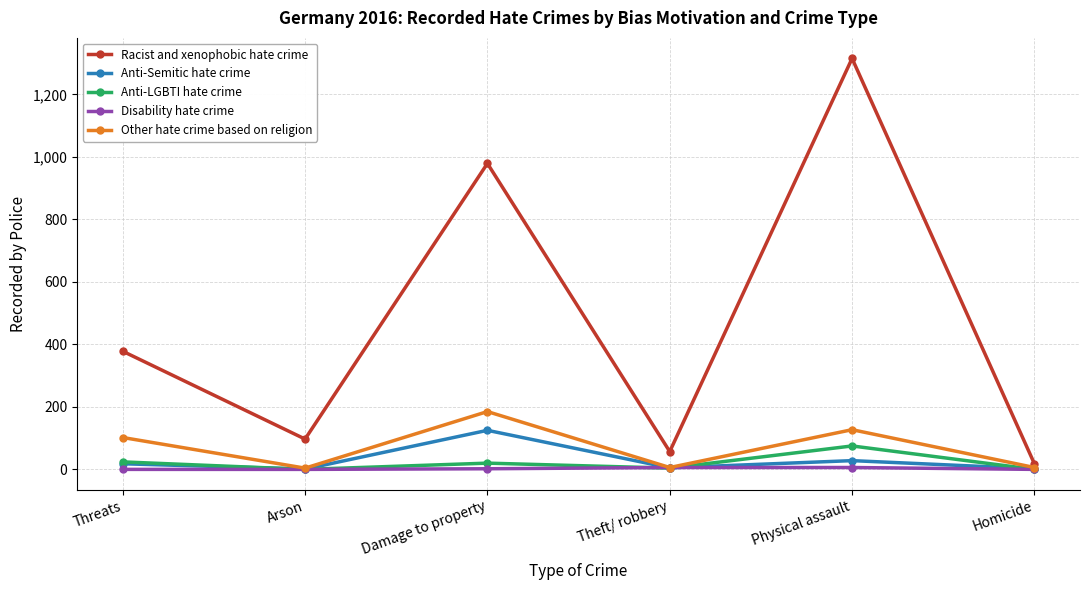

Where is Anti-LGBTI hate crime nearest to the value 37?

Threats